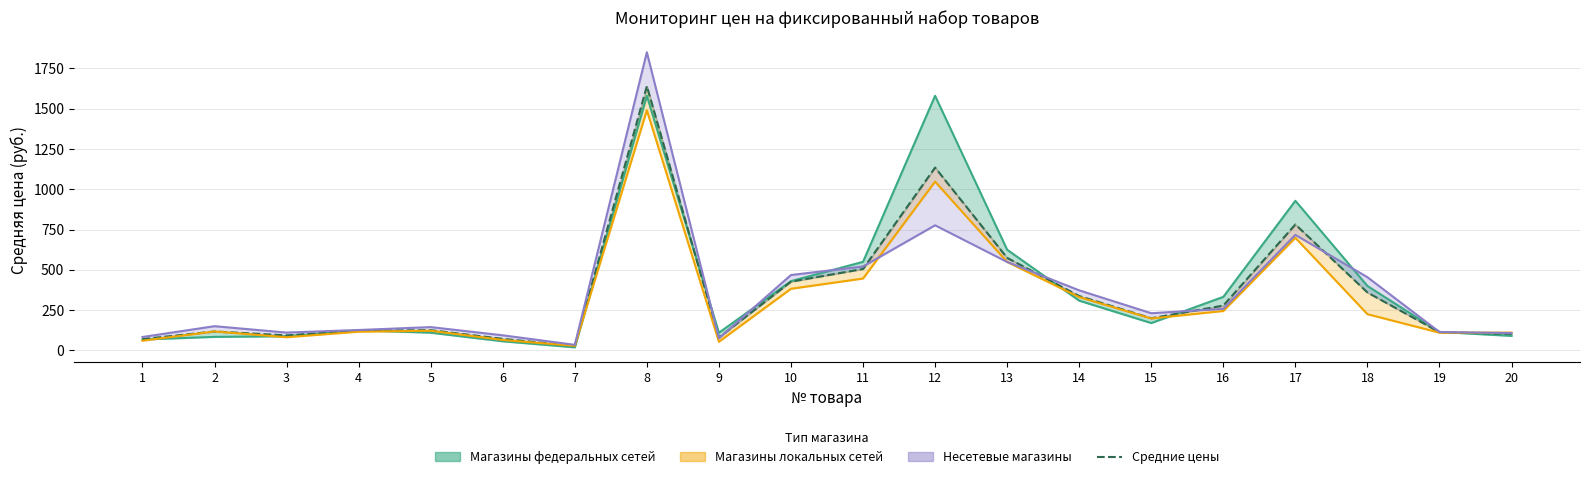

Which has a higher value, 2 or 3?

2